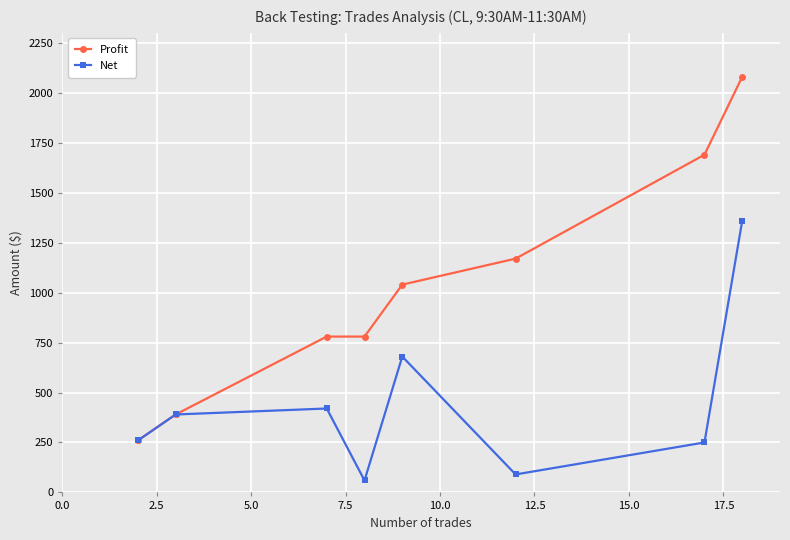

What position from the left is 7.5?

4